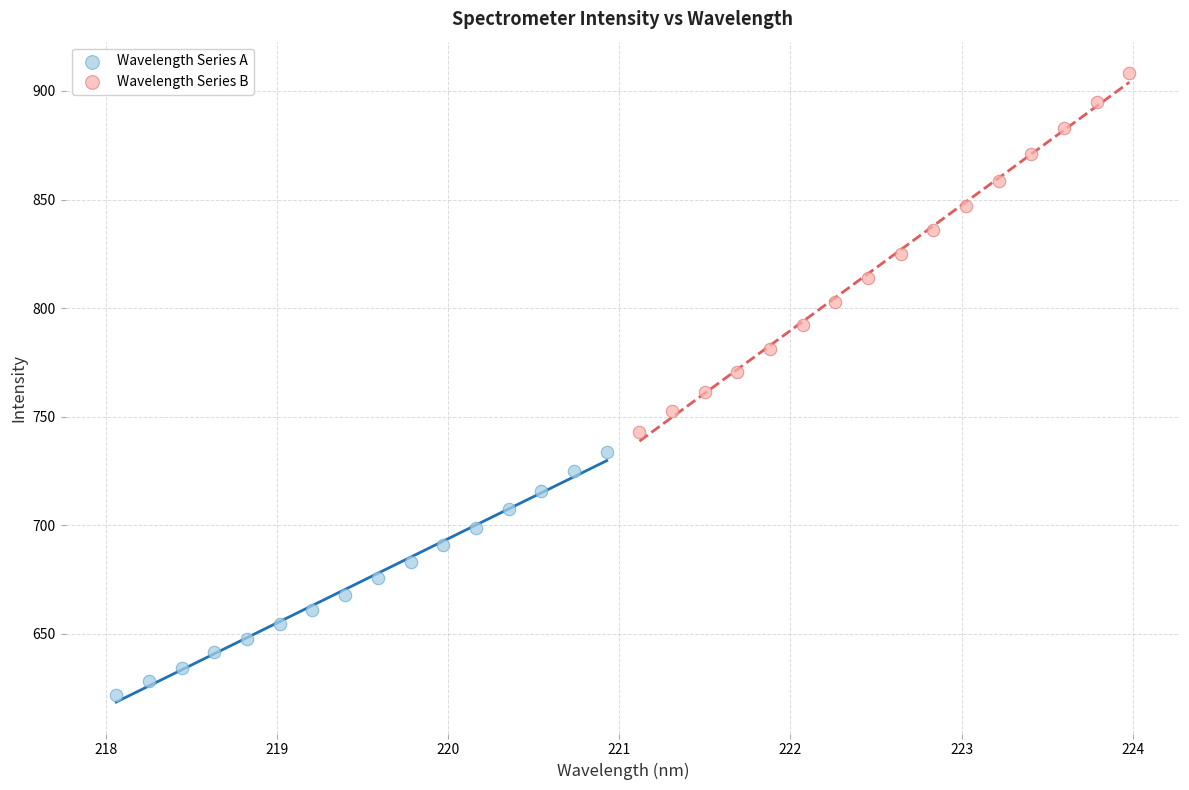

Which series contains the highest Y value?

Wavelength Series B